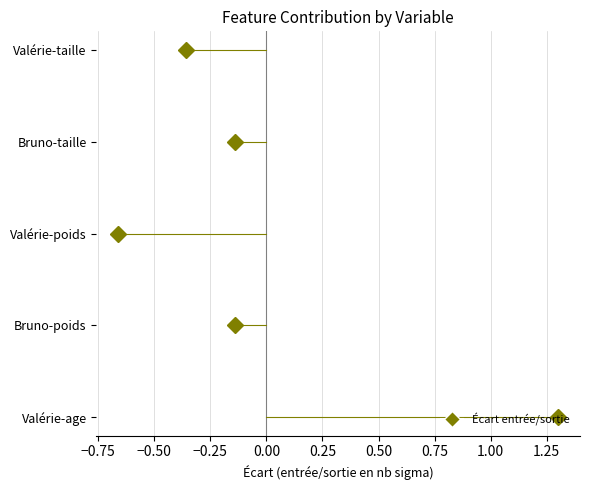

How many lines are shown in the chart?

5